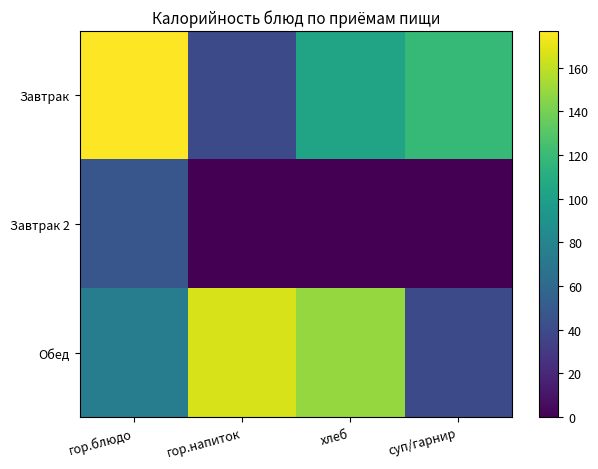

At which category does the chart reach its peak across all series?

гор.блюдо